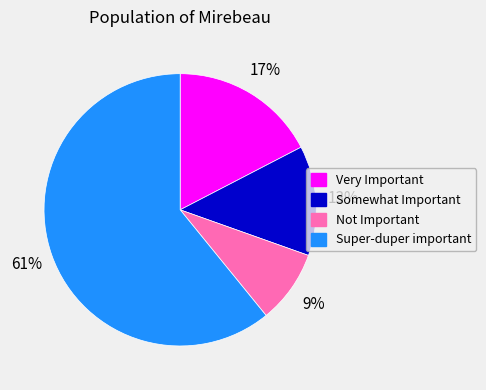

To the nearest percent, what is the difference between the largest and smallest slice percentages?

52%